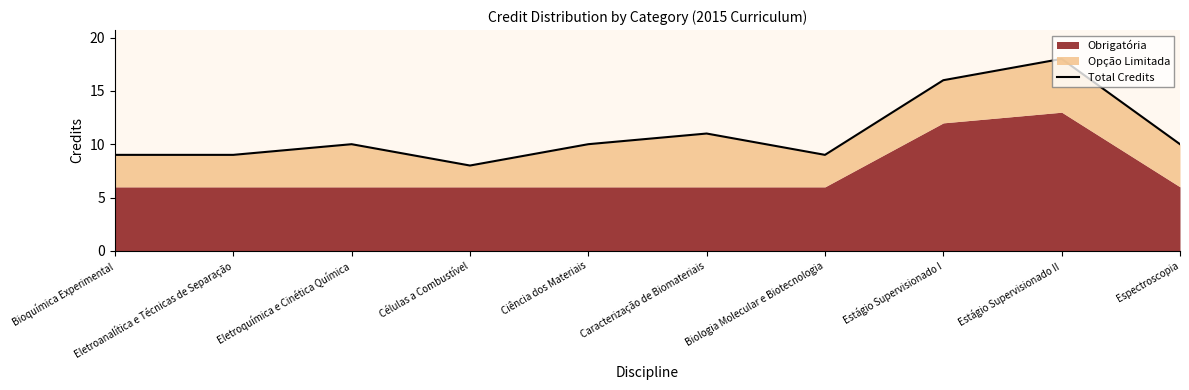

True or false: the data shows 30 at Estágio Supervisionado II.

False